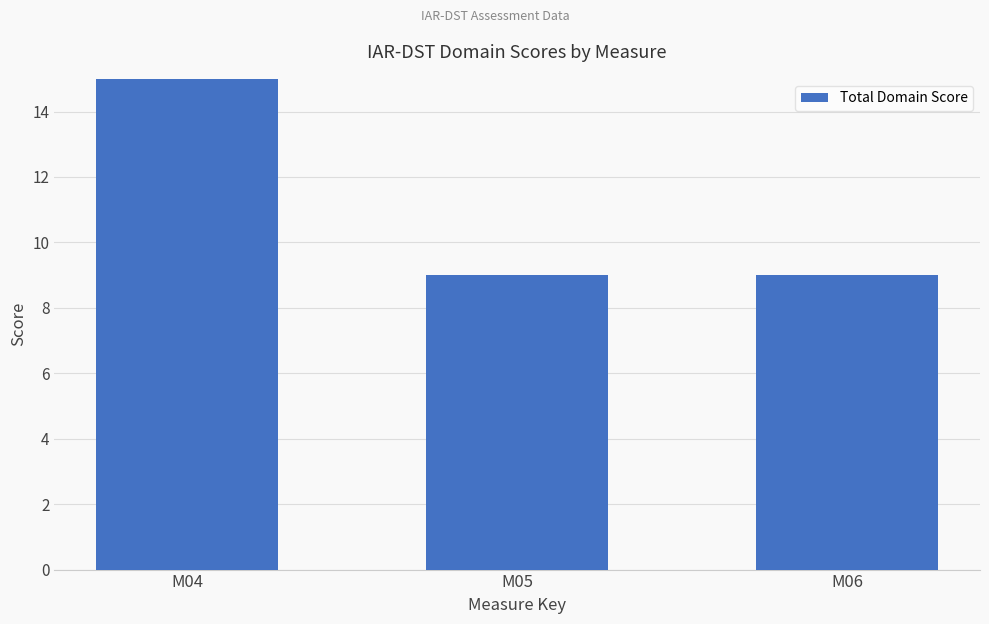

What is the value of the 1st bar from the left?

15